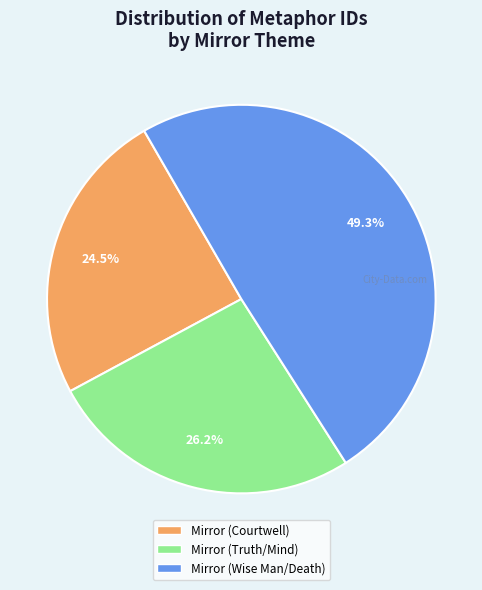

Is it true that Mirror (Truth/Mind) is 39% of the pie?

False